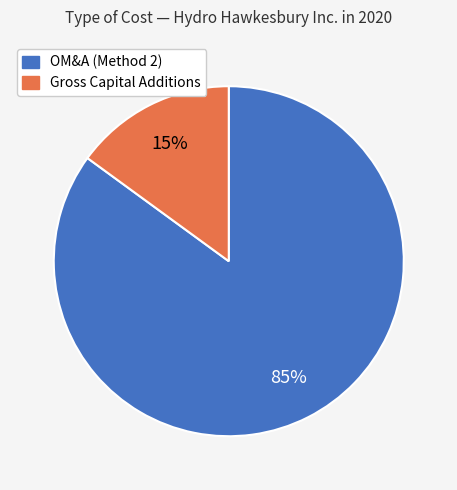

Is there any slice that represents more than half of the pie?

Yes